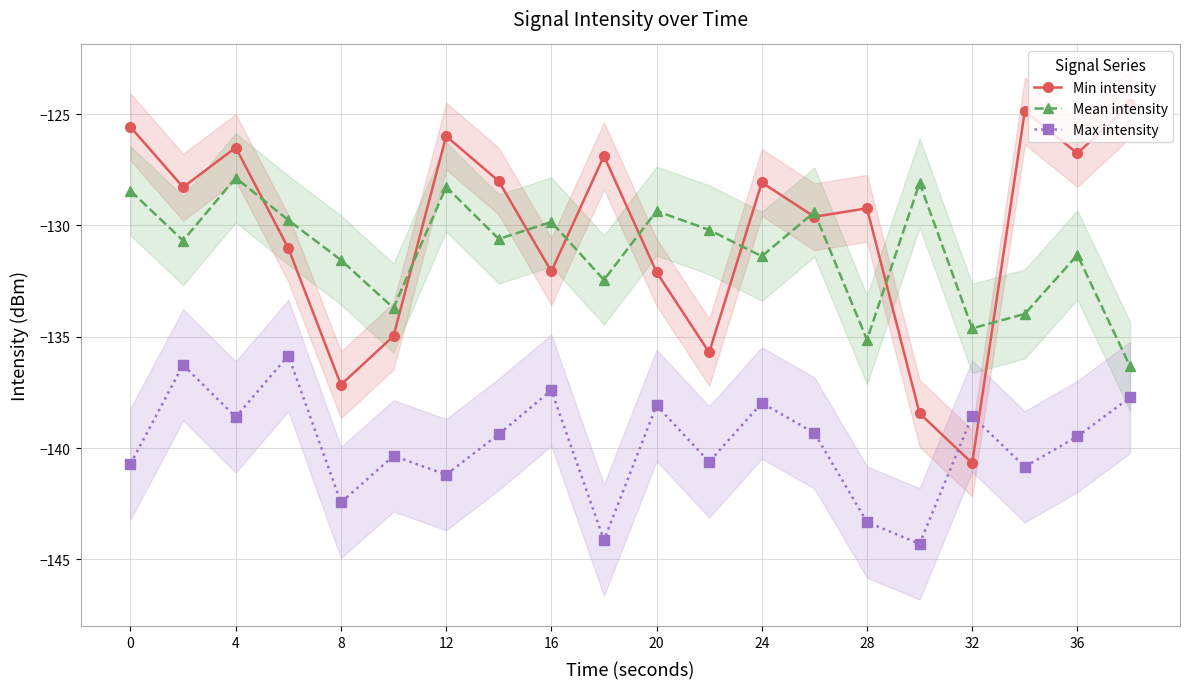

In Max intensity, how many points are lower than both neighbors (excluding endpoints)?

7